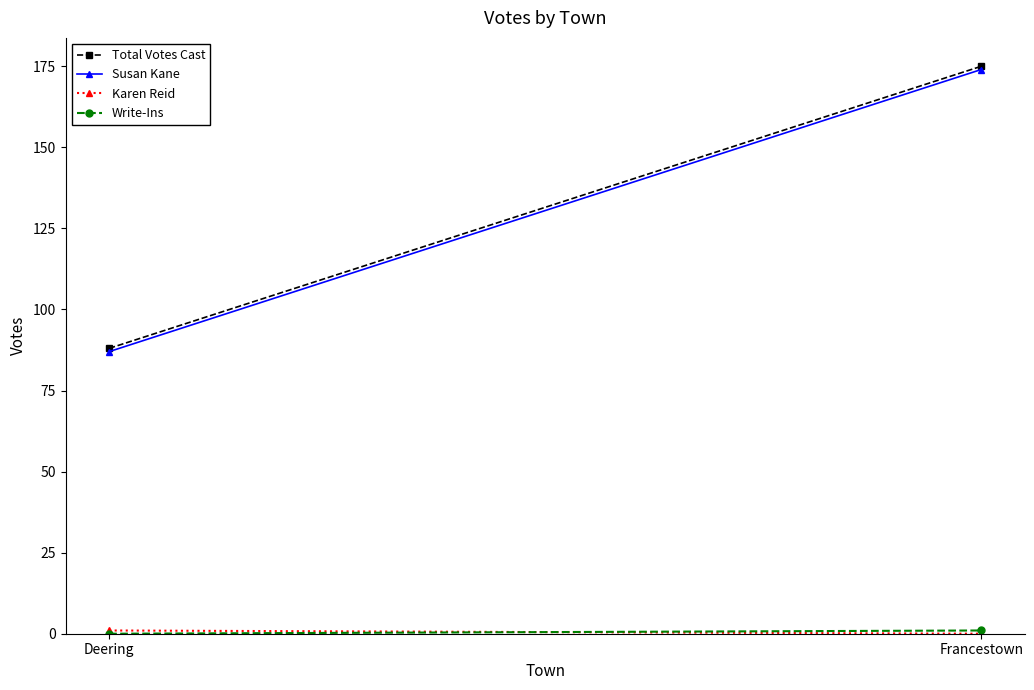

Rank the categories by Write-Ins value from lowest to highest.

Deering, Francestown